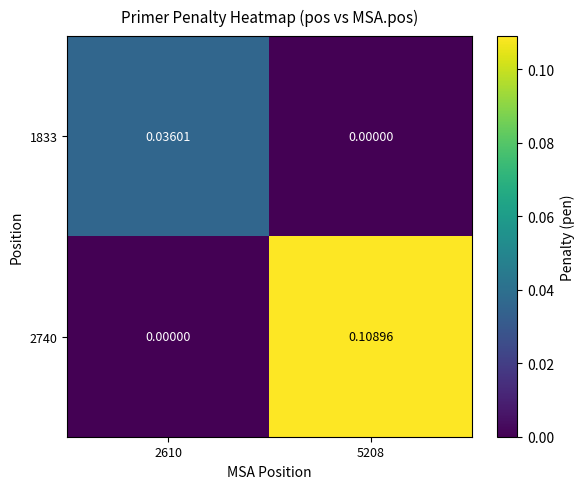

Is the value of 1833 at 2610 greater than the value of 2740 at 2610?

Yes